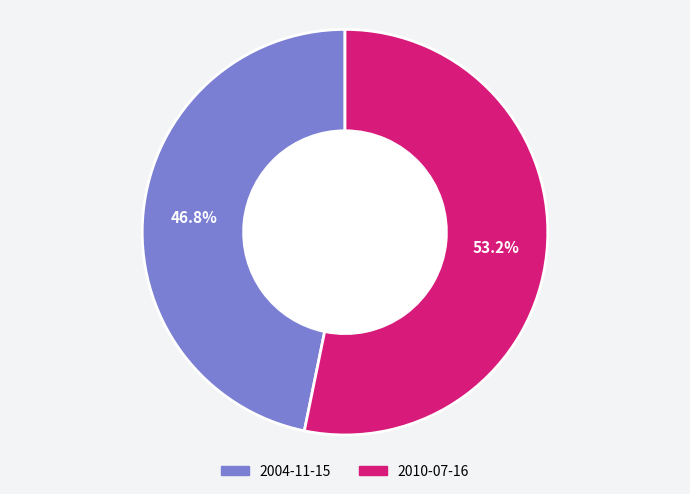

To the nearest percent, what is the difference between the largest and smallest slice percentages?

6%